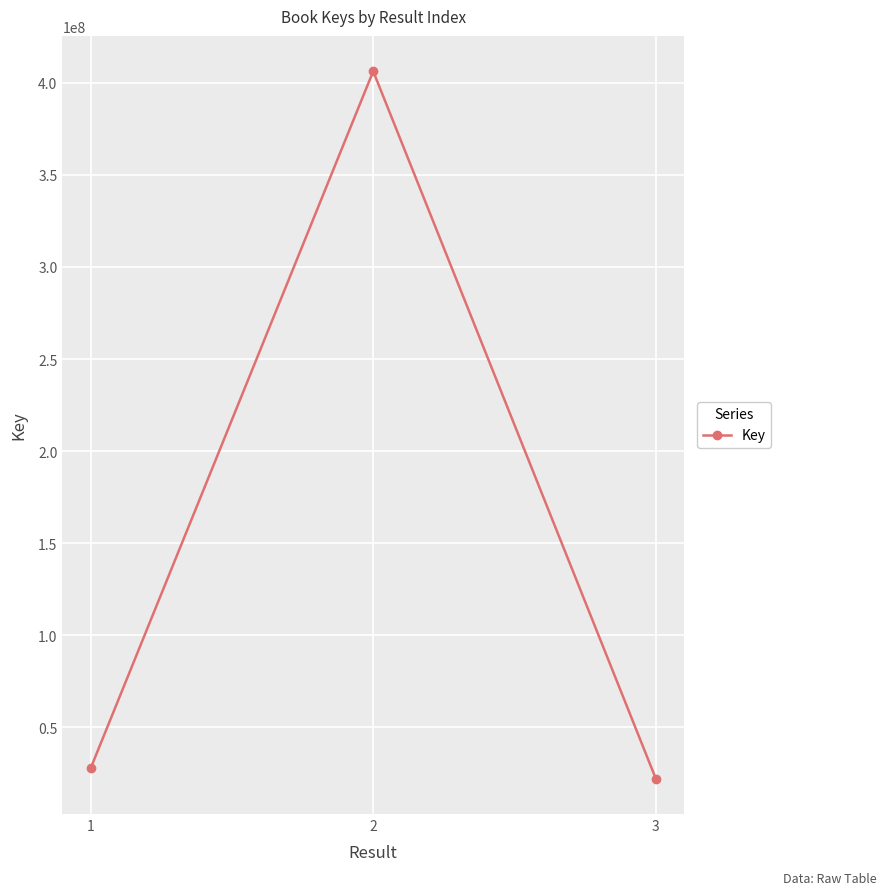

What is the value of the 3rd point from the left?

22010872